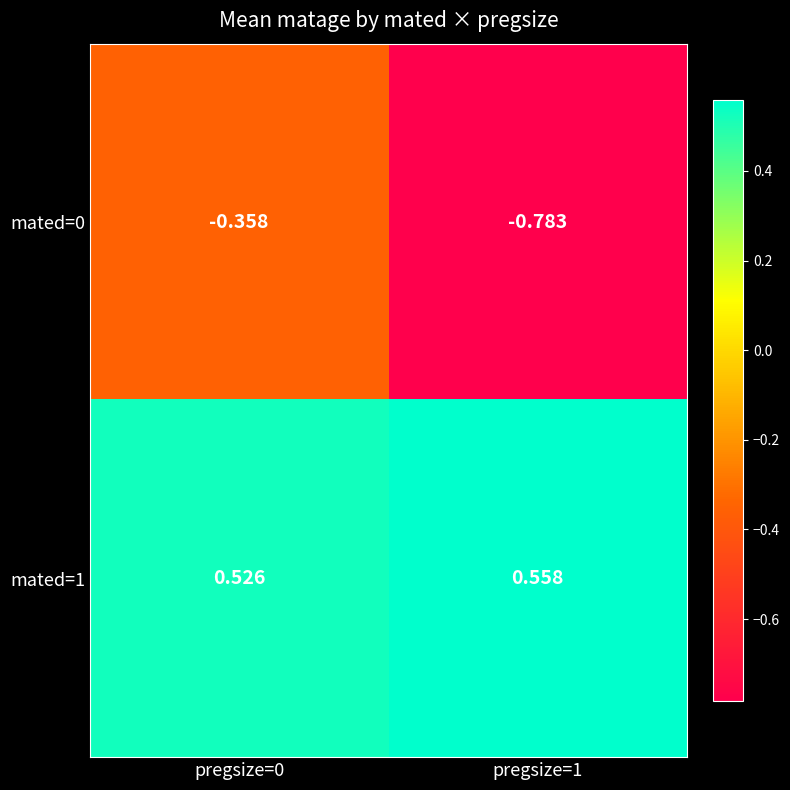

Is the value of mated=0 at pregsize=0 greater than the value of mated=1 at pregsize=1?

No